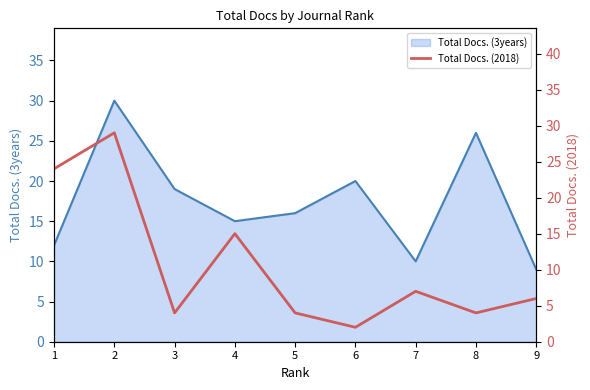

Is it true that Total Docs. (3years) equals 10 at 2?

False